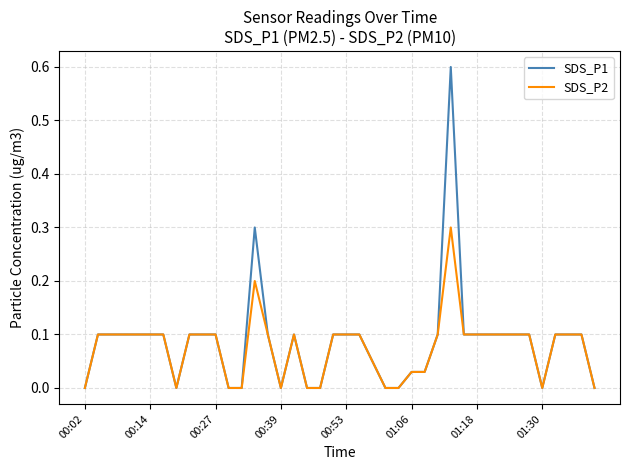

Which series has the widest spread of values?

SDS_P1